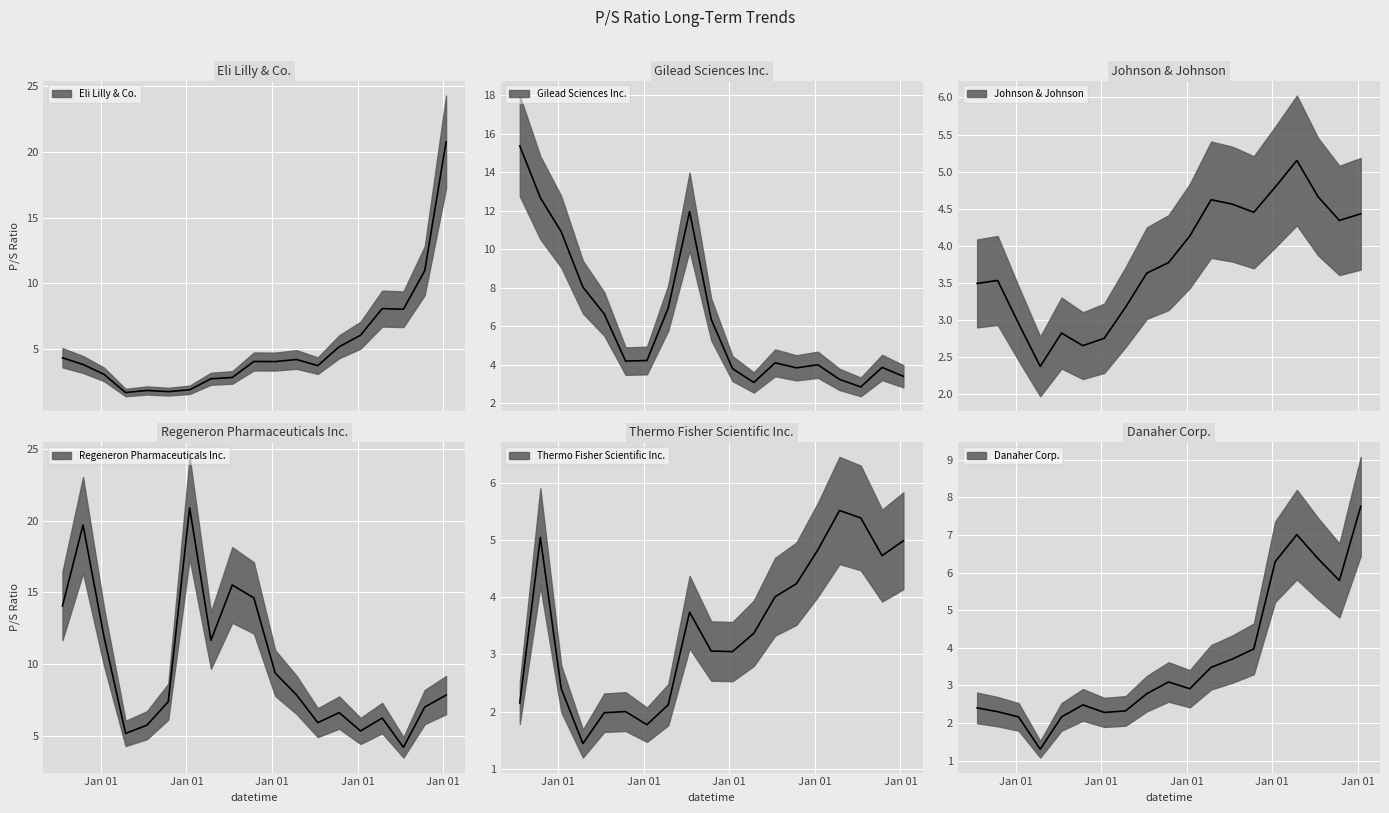

What are all the series names shown in the legend?

Eli Lilly & Co., Gilead Sciences Inc., Johnson & Johnson, Regeneron Pharmaceuticals Inc., Thermo Fisher Scientific Inc., Danaher Corp.